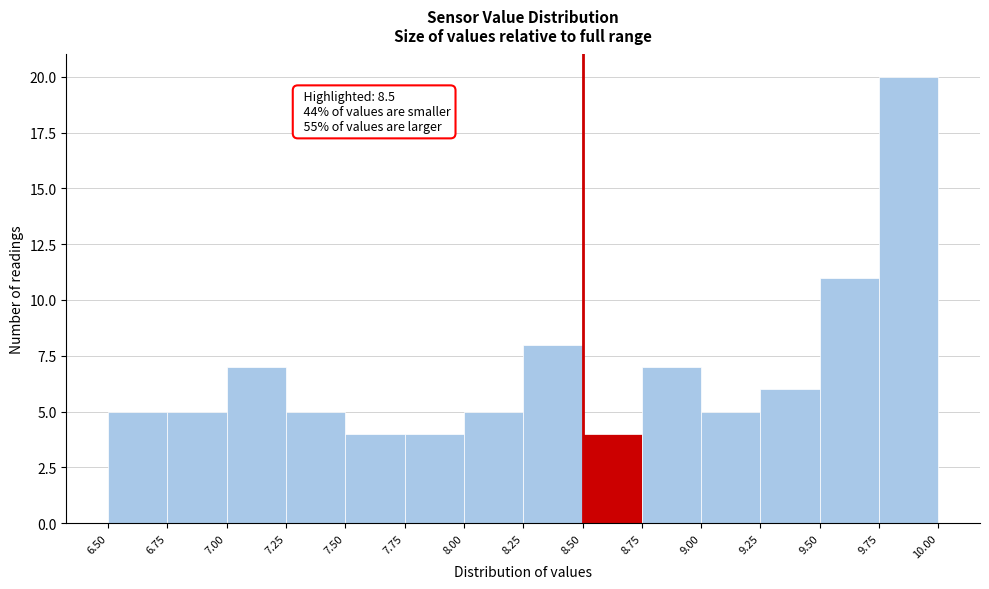

Over which range of the x-axis is the bar tallest?

9.75 to 10.00